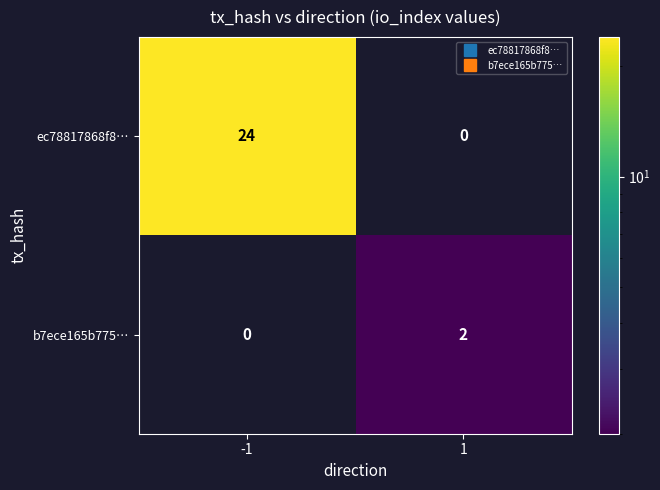

What is the average value of the ec78817868f8… series?

12